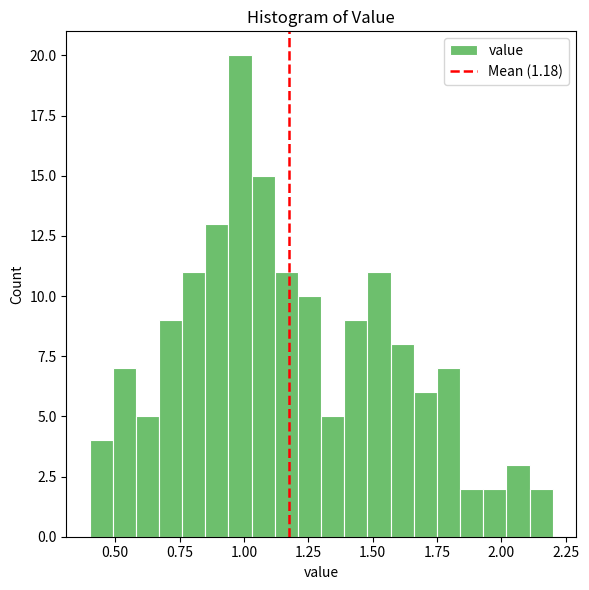

Around what value on the x-axis is the tallest bar? Give the approximate position of its centre, as read against the axis.

1.00